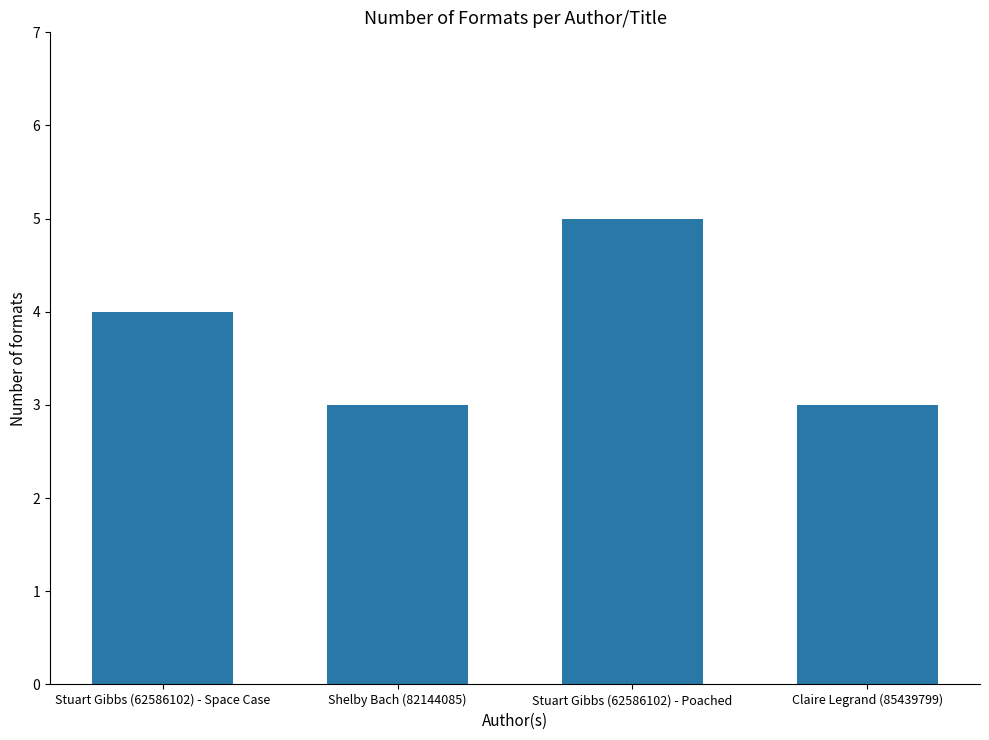

What is the change in value from Shelby Bach (82144085) to Stuart Gibbs (62586102) - Poached?

+2